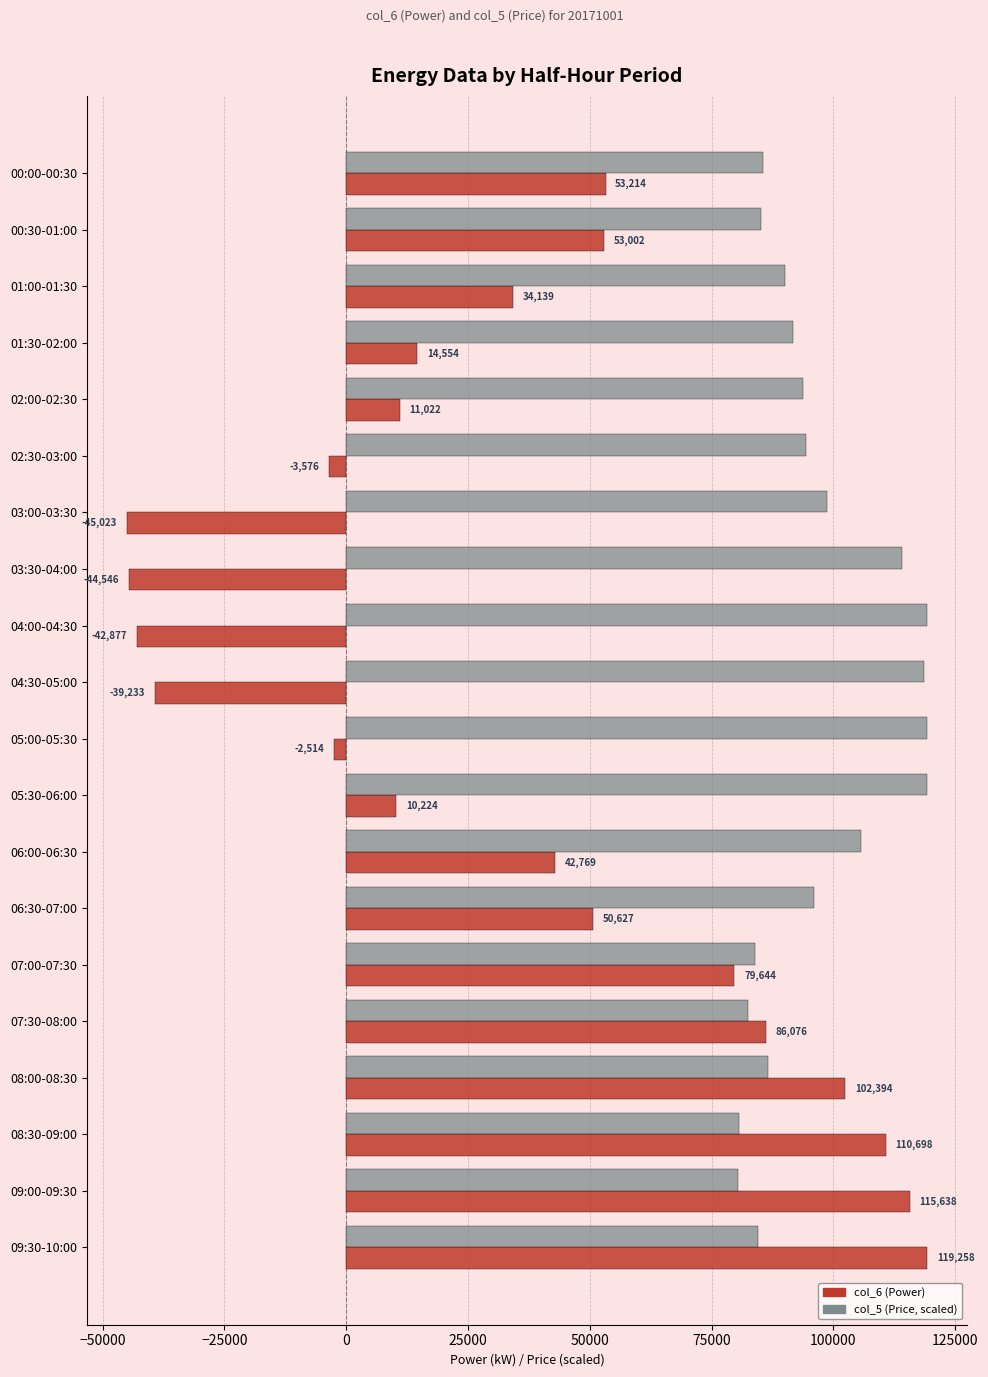

List the series in order of their overall mean, lowest first.

col_6 (Power), col_5 (Price, scaled)